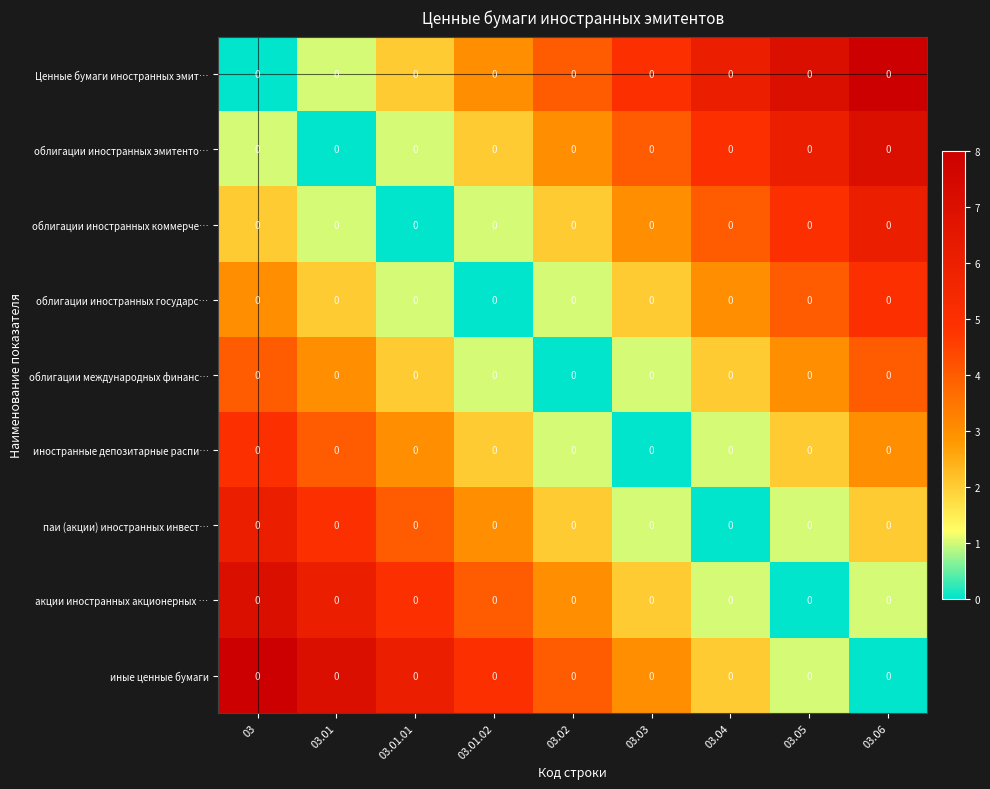

Which series changed the most between 03.01.02 and 03.06?

Ценные бумаги иностранных эмит…